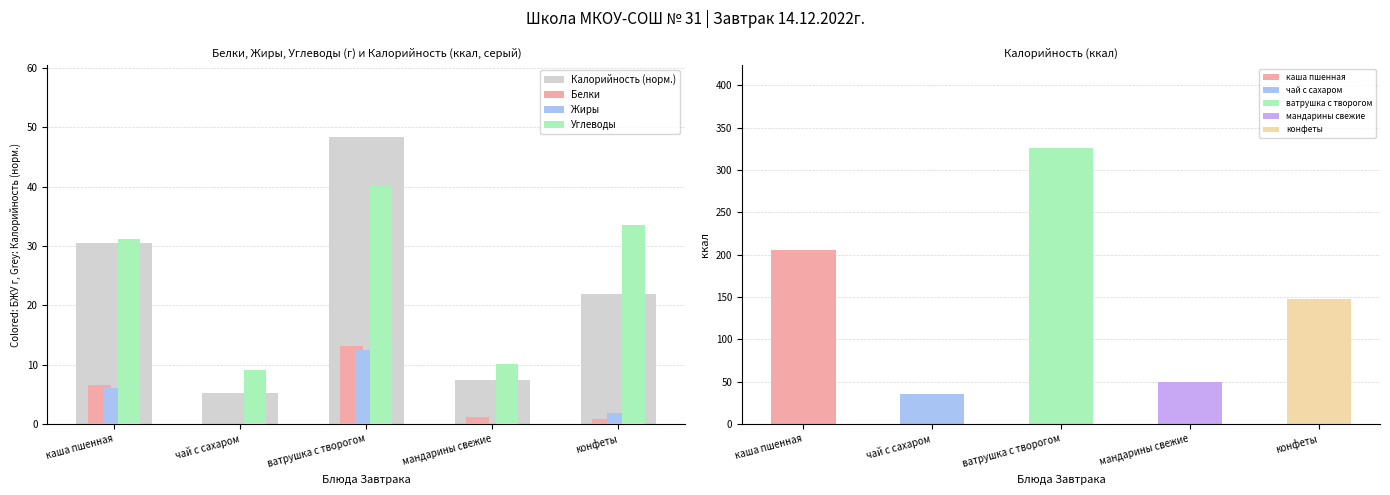

How many distinct data groups are displayed?

4